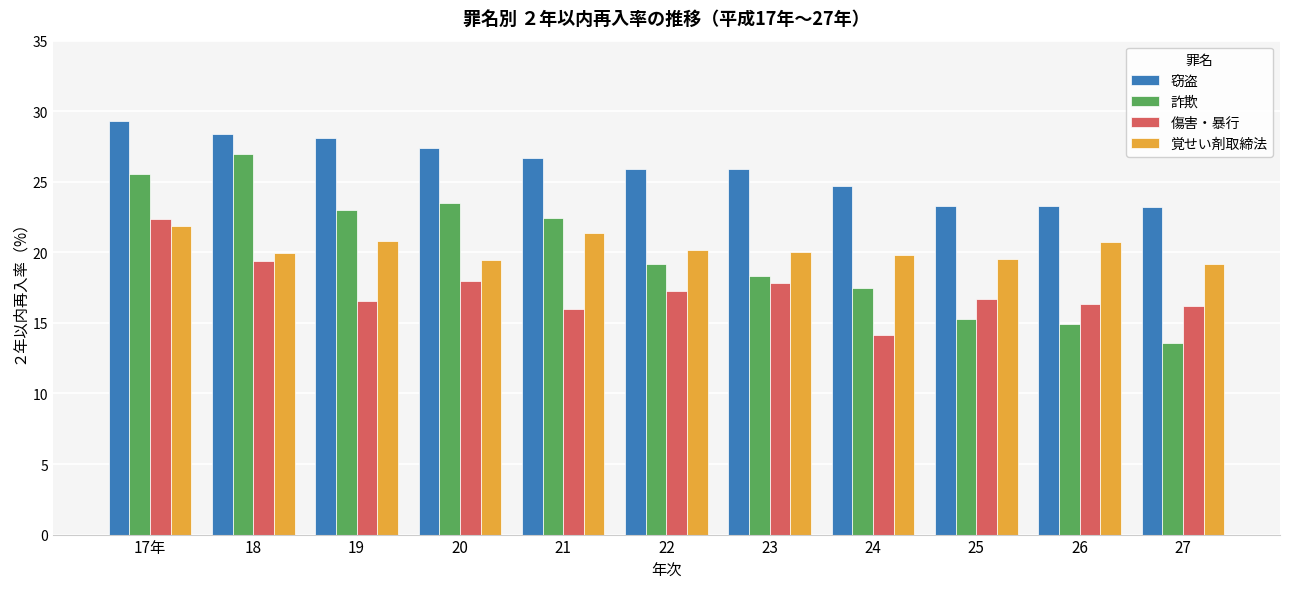

Is it true that 窃盗 equals 10.6 at 26?

False